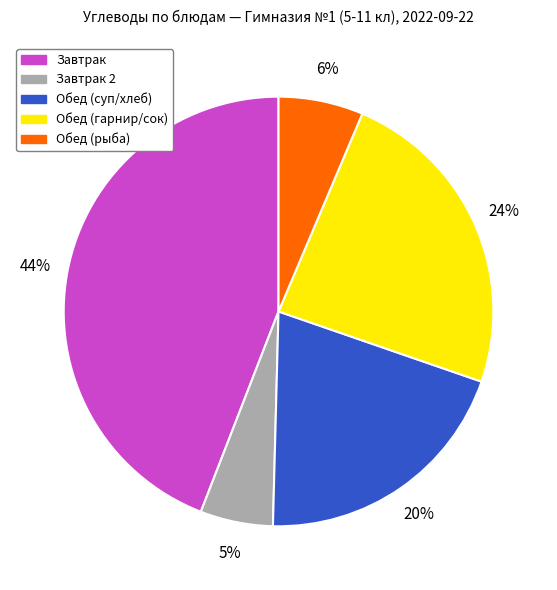

True or false: Завтрак accounts for 52% of the total.

False